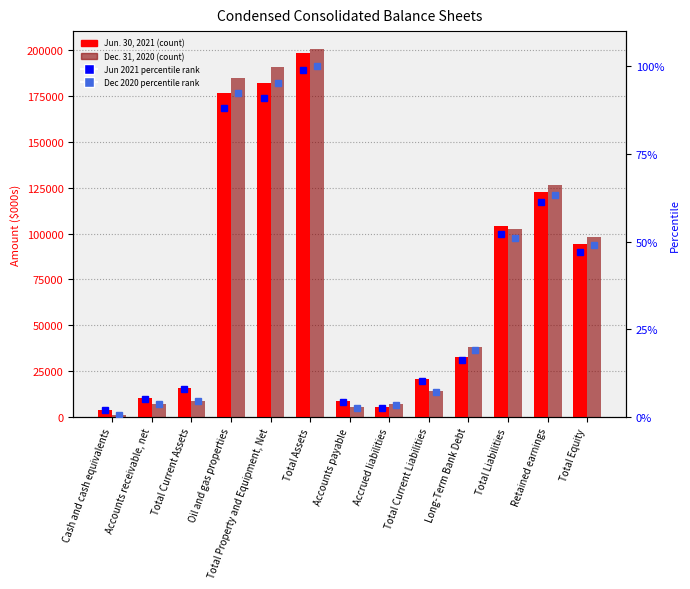

Are the bars horizontal?

No